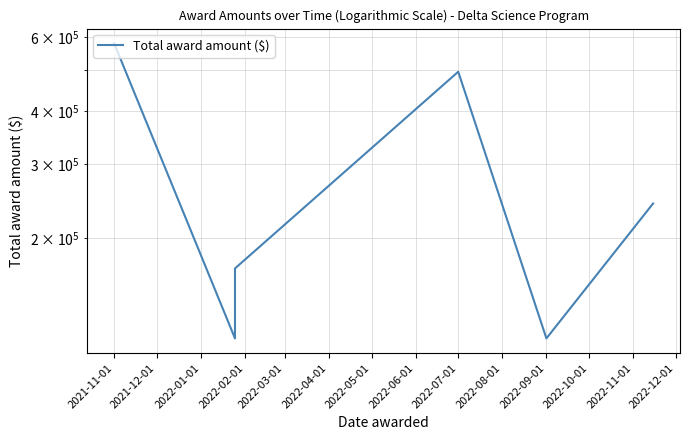

Does the chart have visible grid lines?

Yes